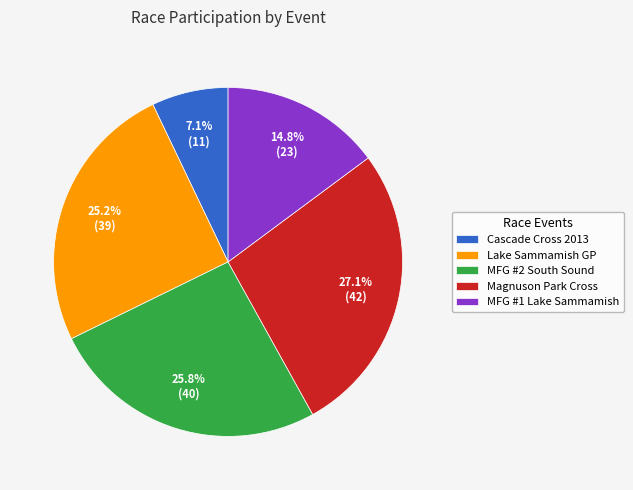

Approximately how many times larger is the value at Magnuson Park Cross compared to Lake Sammamish GP?

1.1